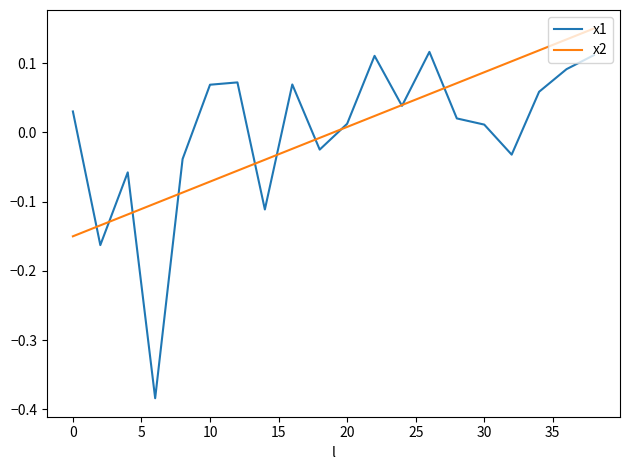

Rank the series by their maximum value, from highest to lowest.

x2, x1